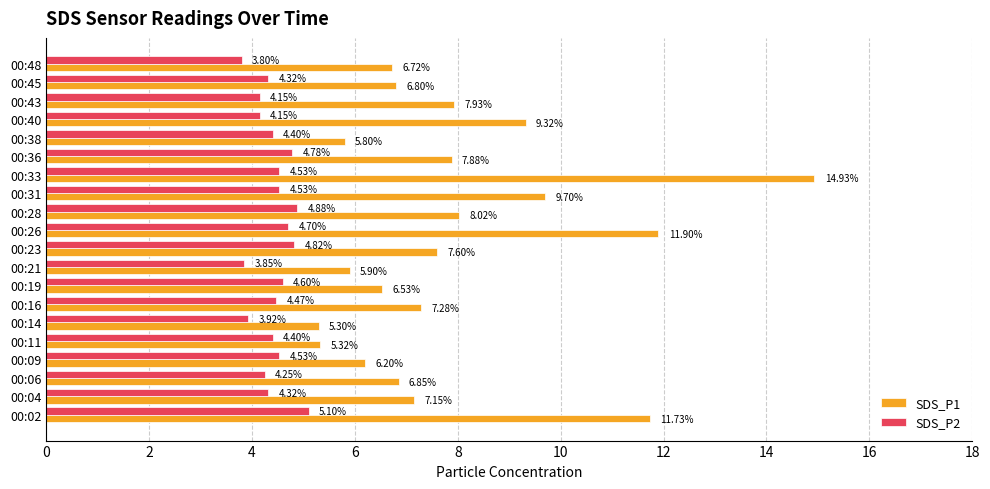

What is the smallest value displayed?

3.8